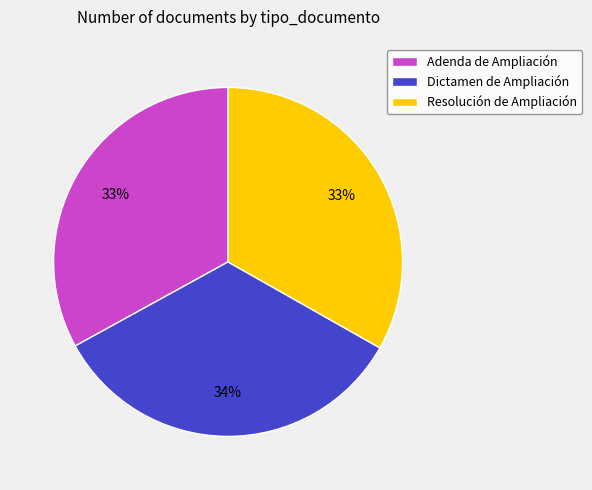

Is there any slice that represents more than half of the pie?

No